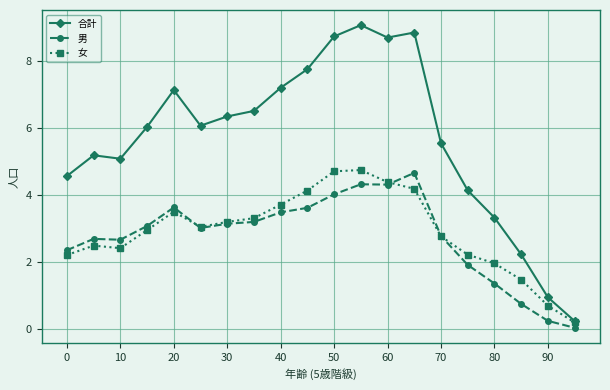

What is the greatest value displayed?

9.1